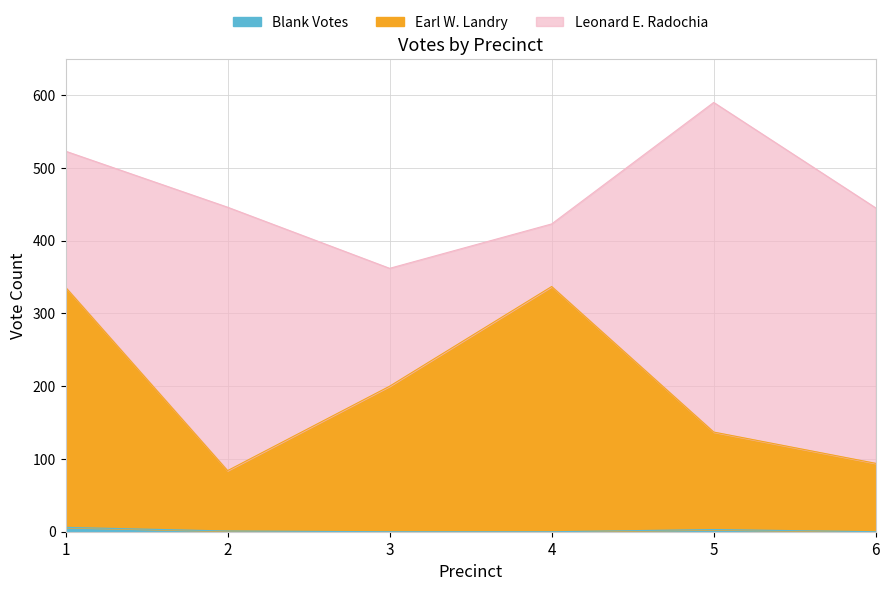

What is the value of the Blank Votes point at the 1st from the left?

6